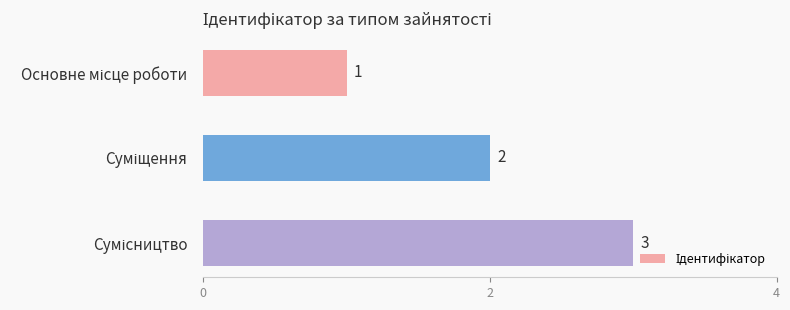

What is the maximum value shown in the chart?

3